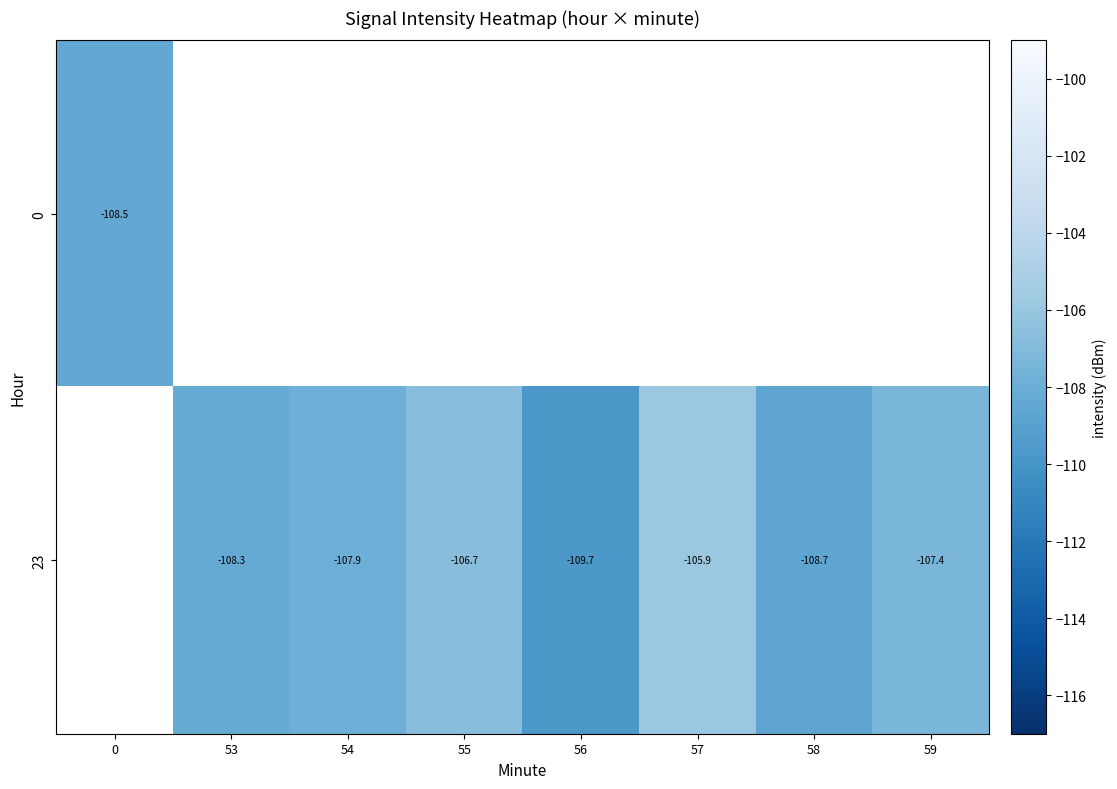

List the labels in order of row_0 value, smallest first.

0, 53, 54, 55, 56, 57, 58, 59